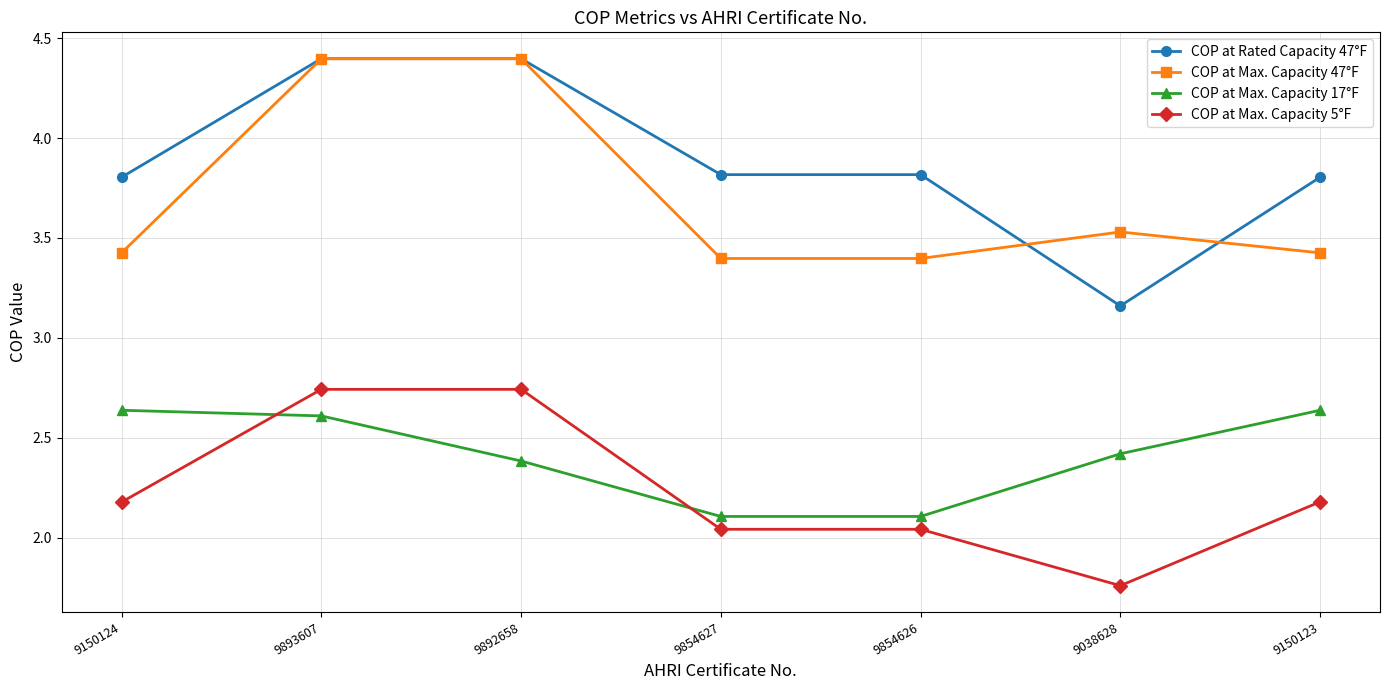

What is the spread (max minus min) of values at 9150123?

1.6